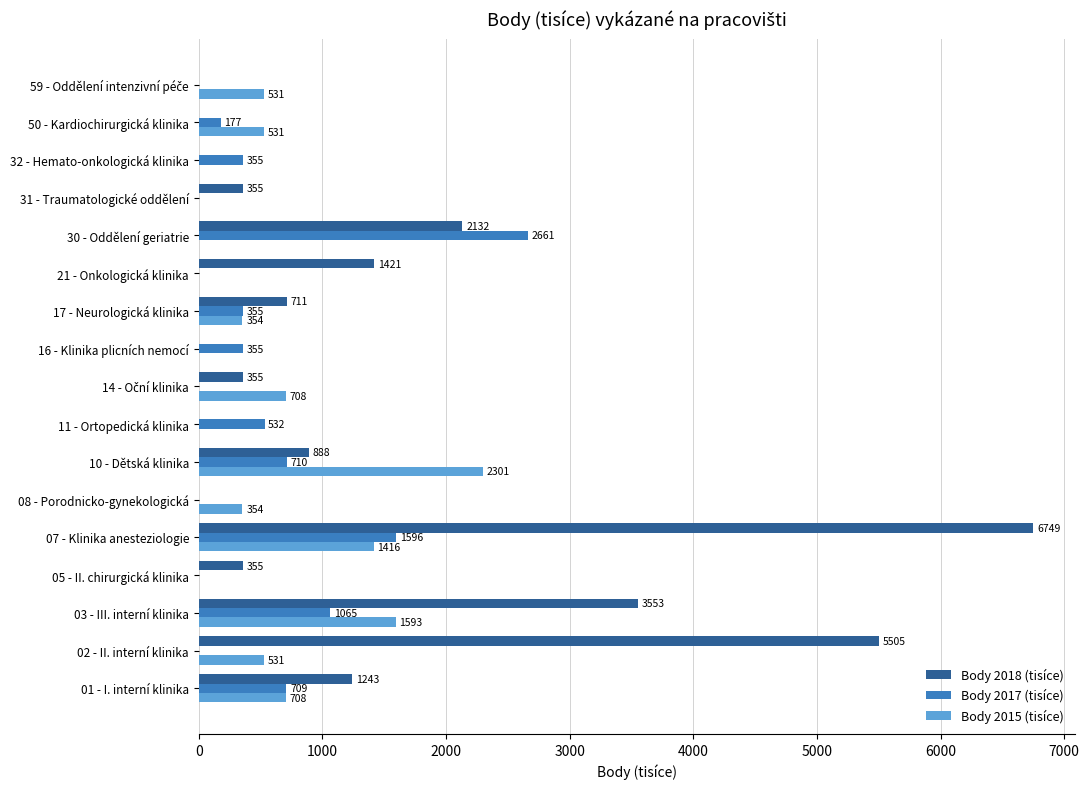

At which category is the sum across all series the highest?

07 - Klinika anesteziologie